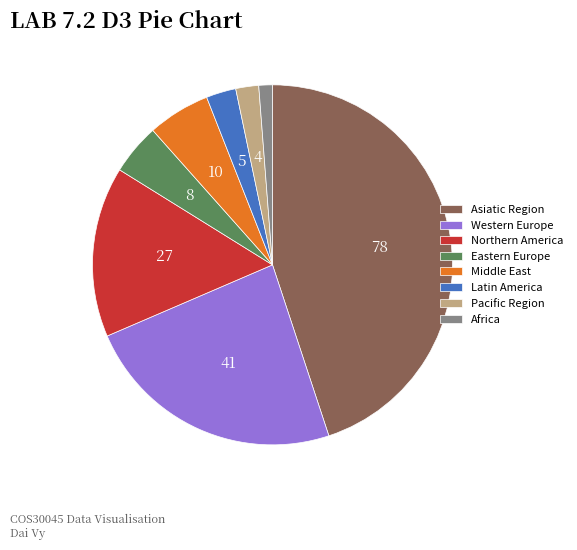

Which has a higher value, Latin America or Pacific Region?

Latin America